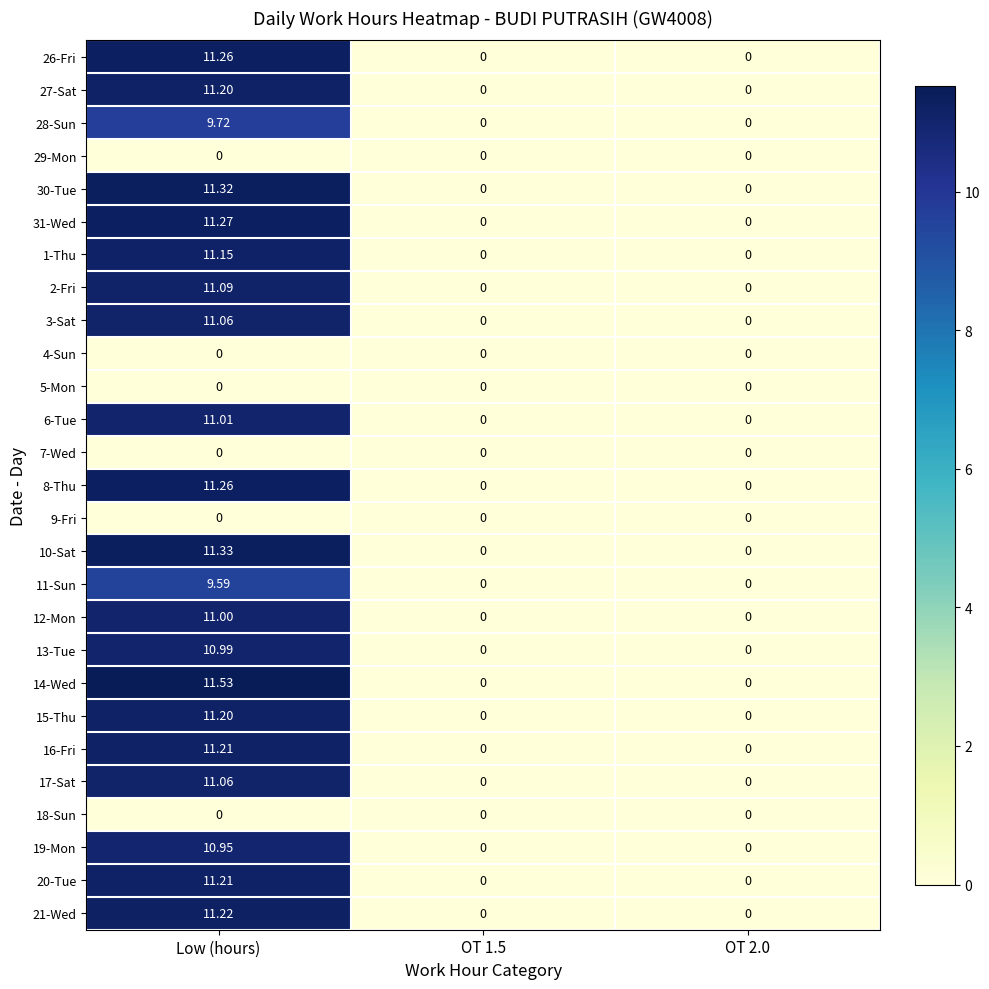

Which category has the highest value in the 6-Tue series?

Low (hours)